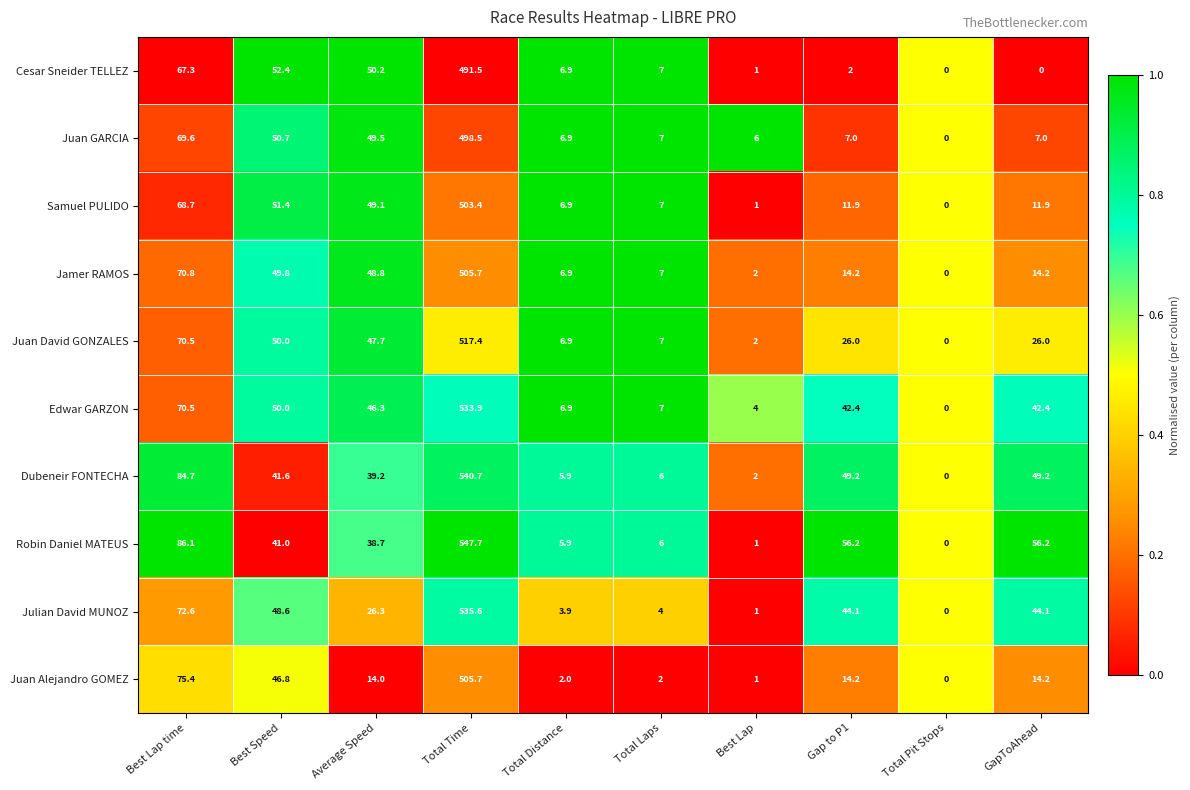

What is the difference between the highest and lowest values at Average Speed?

36.2